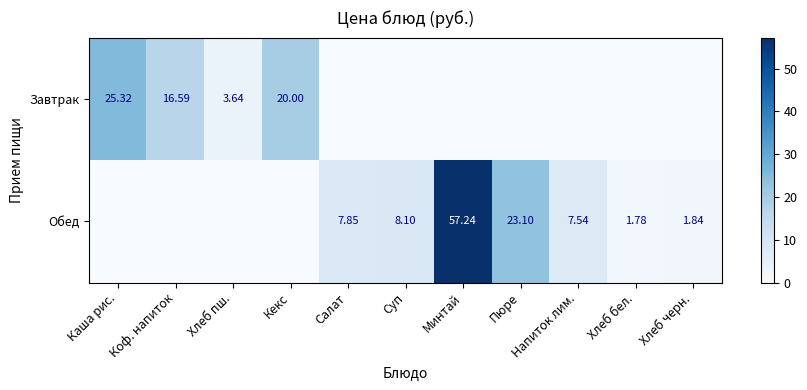

Rank the categories by Завтрак value from highest to lowest.

Каша рис., Кекс, Коф. напиток, Хлеб пш., Салат, Суп, Минтай, Пюре, Напиток лим., Хлеб бел., Хлеб черн.